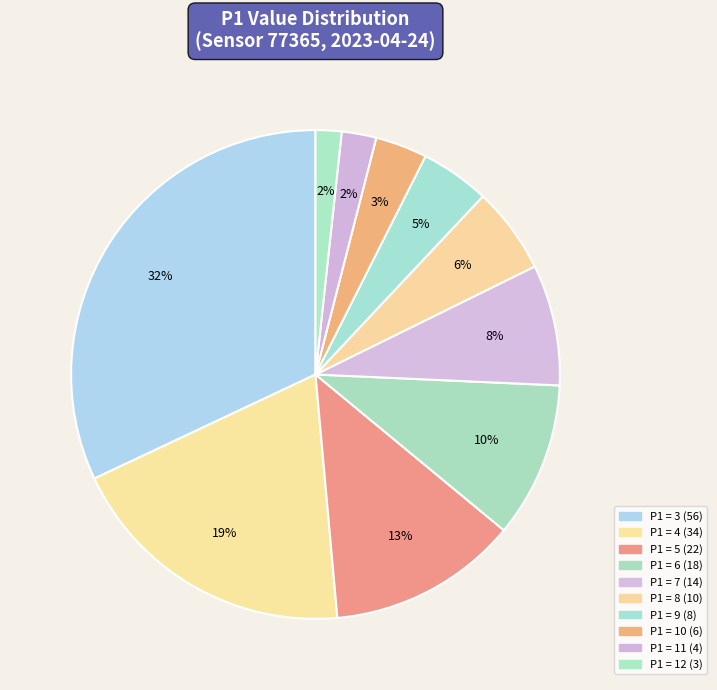

How many slices are in this pie chart?

10